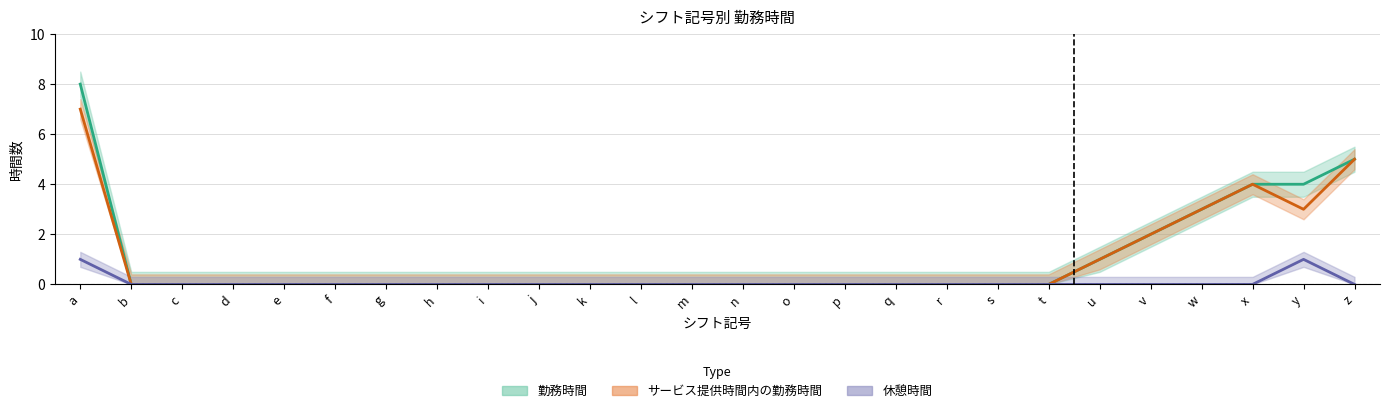

What is the value of the 勤務時間 point at the 1st from the left?

8